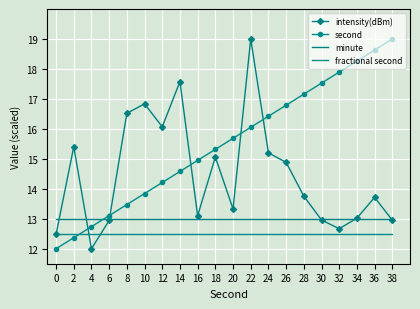

At 8, list the series in order from largest to smallest.

intensity(dBm), second, minute, fractional second